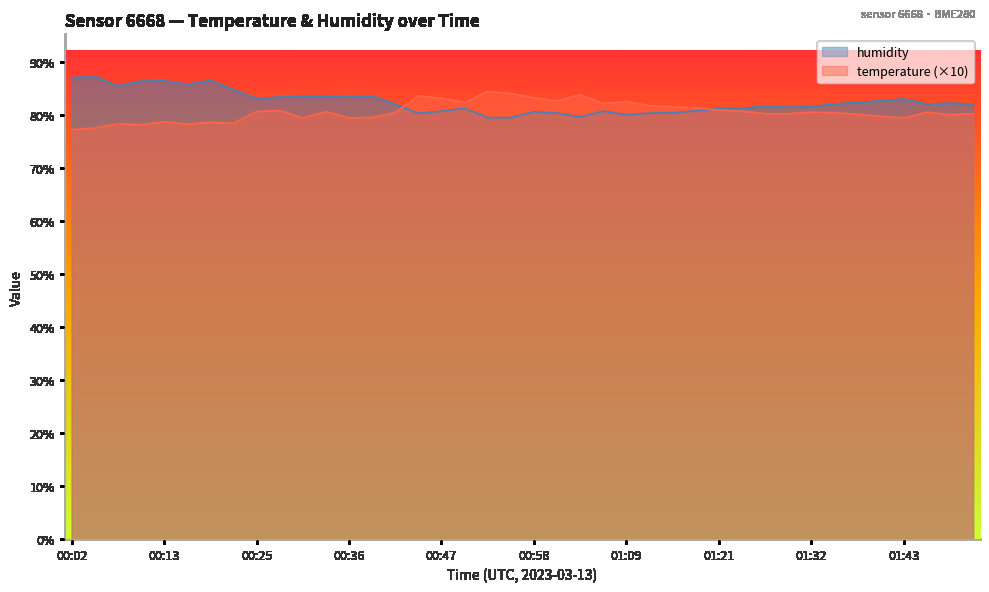

What position from the left is 01:09?

25